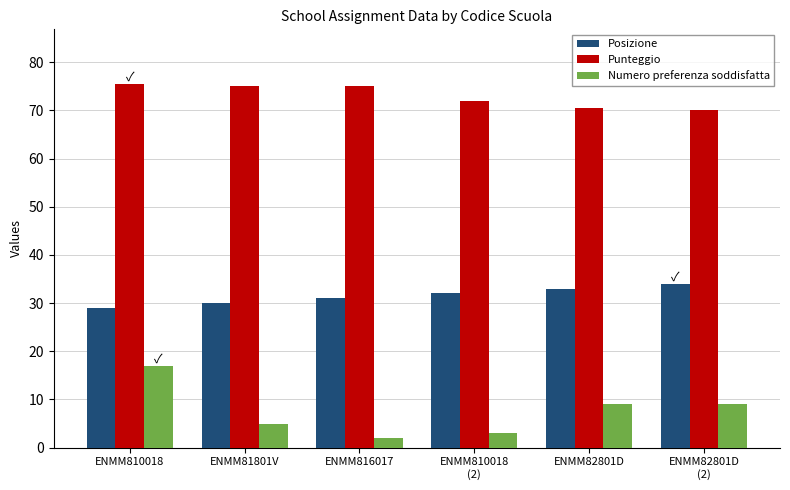

What is the value of the Numero preferenza soddisfatta bar at the 6th from the left?

9.0